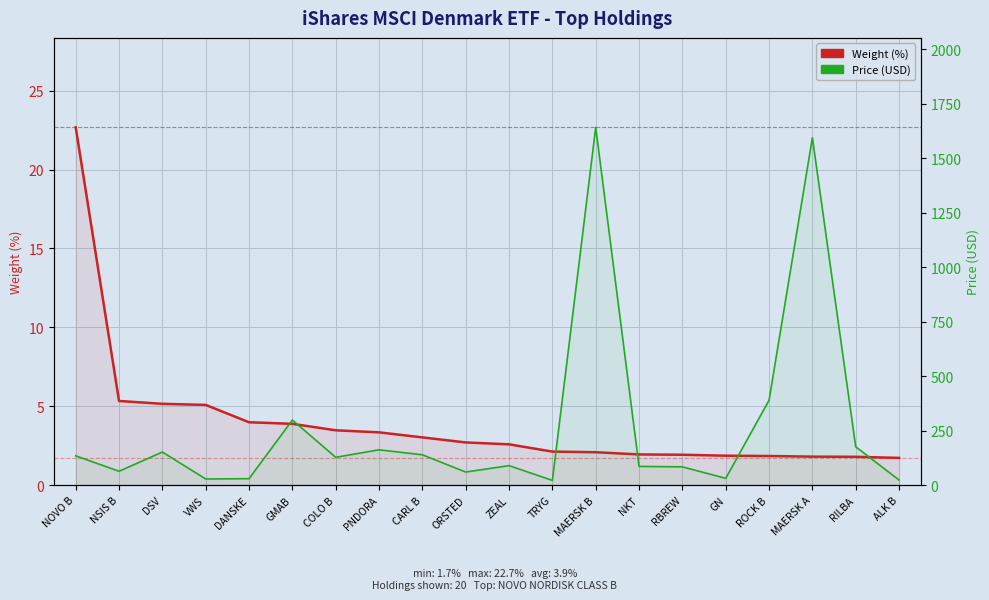

True or false: Price (USD) and Weight (%) intersect in this chart.

False